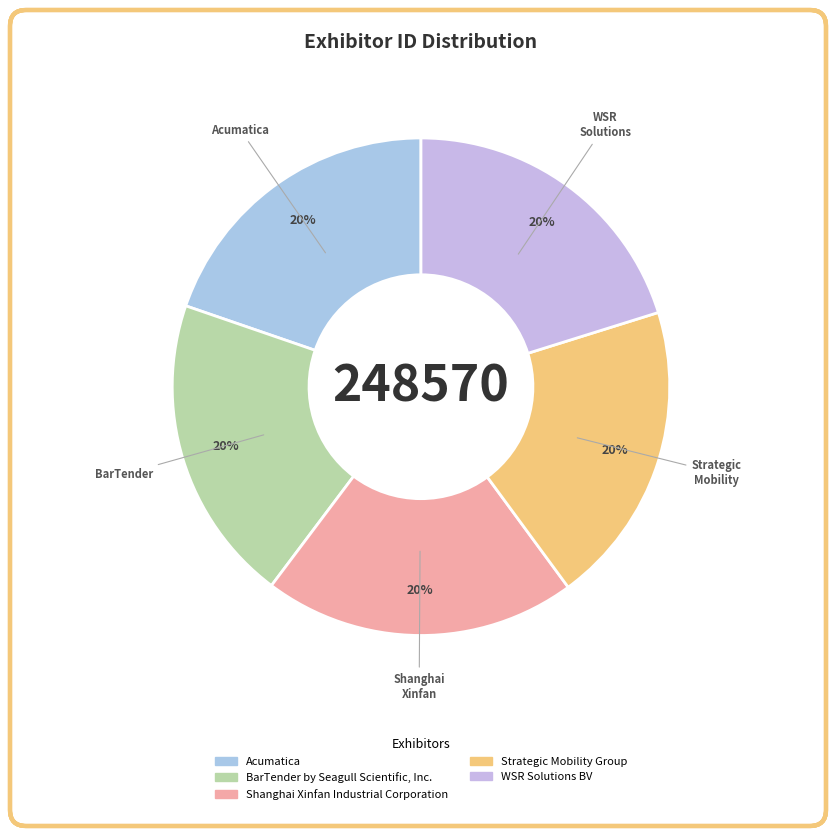

True or false: Shanghai Xinfan Industrial Corporation accounts for 20% of the total.

True